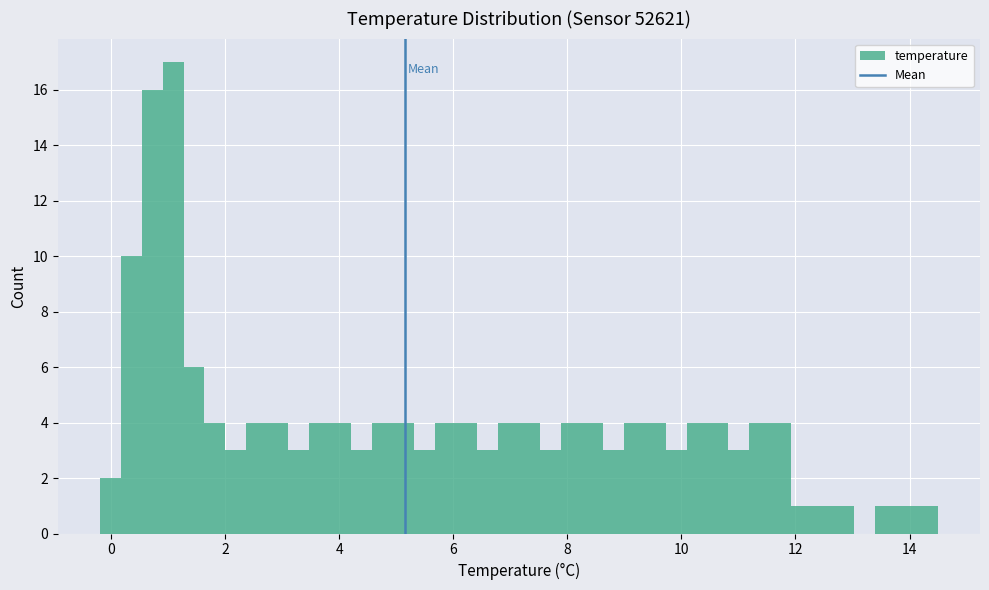

Read against the x-axis, roughly where is the centre of the tallest bar?

1.0